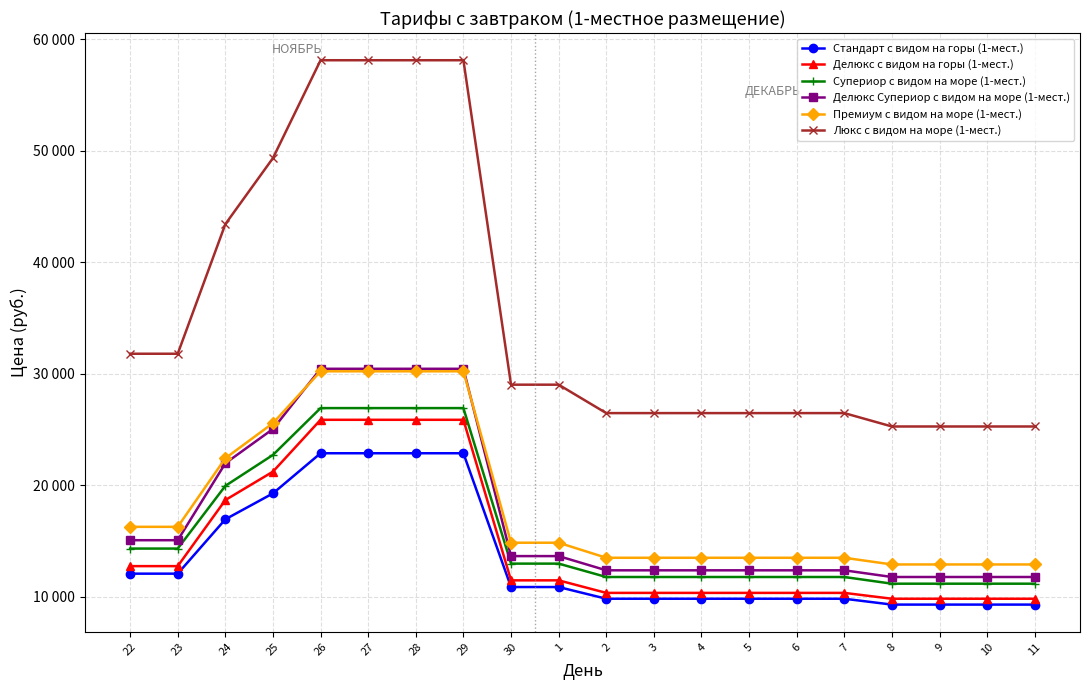

At which label does Стандарт с видом на горы (1-мест.) reach its peak?

26